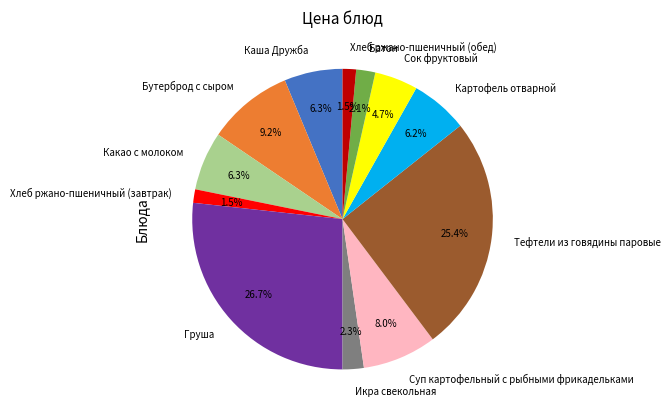

To the nearest percent, what is the combined percentage of Груша and Хлеб ржано-пшеничный (завтрак)?

28%